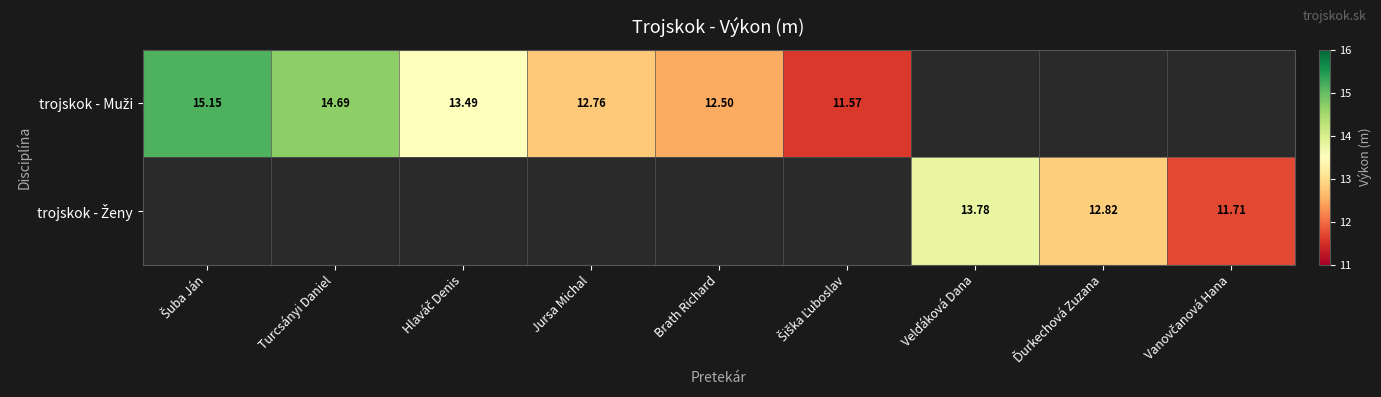

How many distinct data groups are displayed?

2